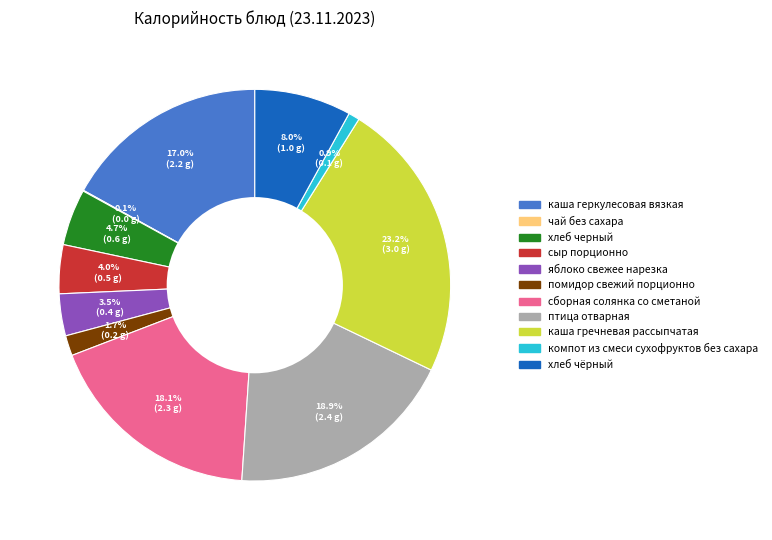

Does any single category account for the majority?

No